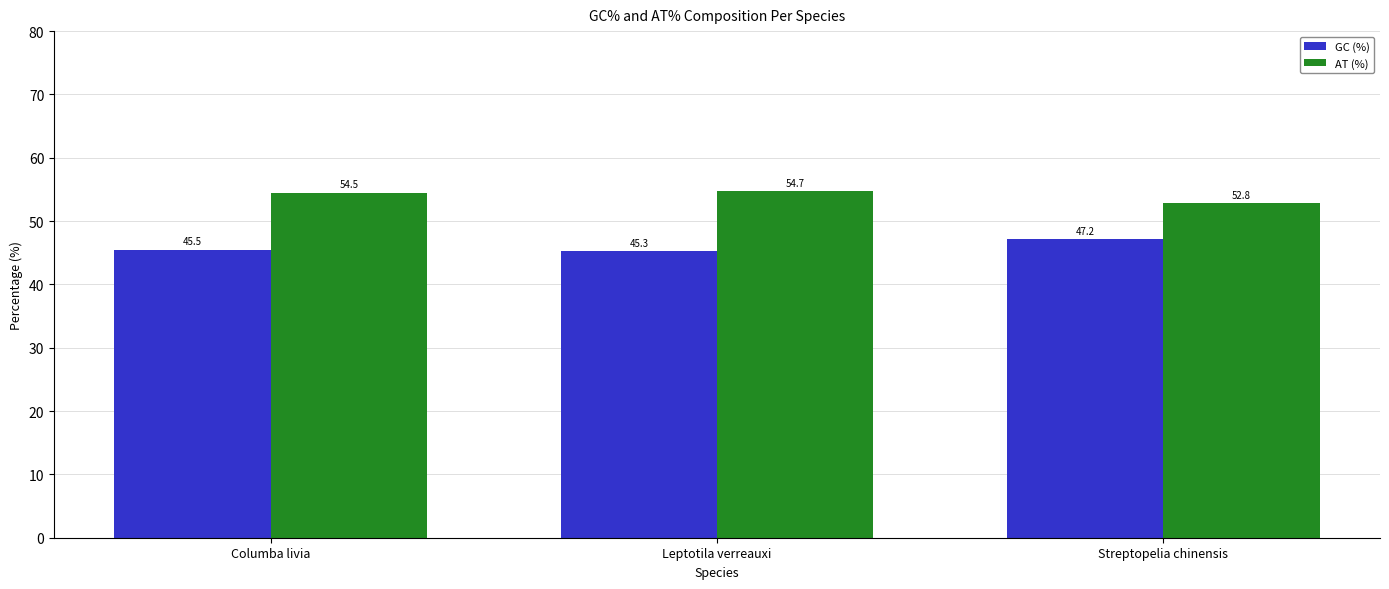

Reading left to right, list all the values displayed in this chart.

GC (%): 45.5	45.3	47.2
AT (%): 54.5	54.7	52.8